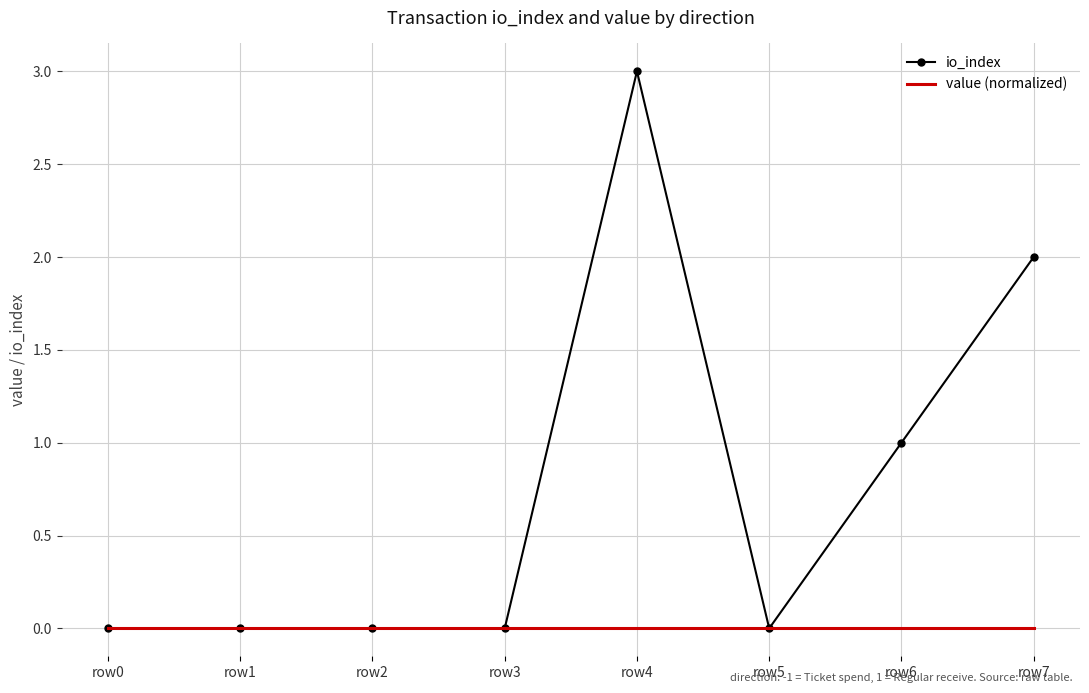

At which category does the chart reach its peak across all series?

row4